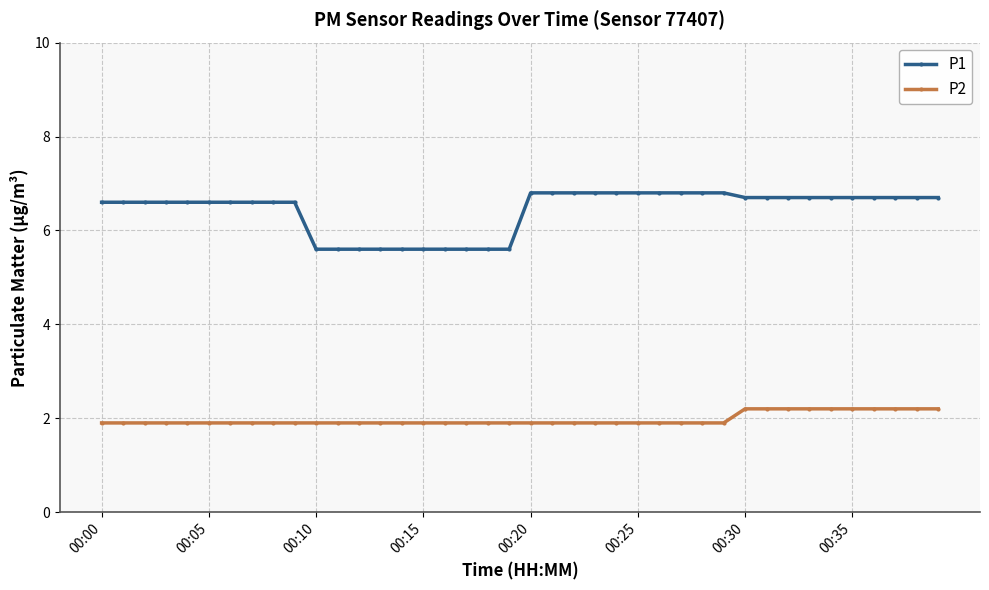

How many P1 values are between 6 and 7?

30